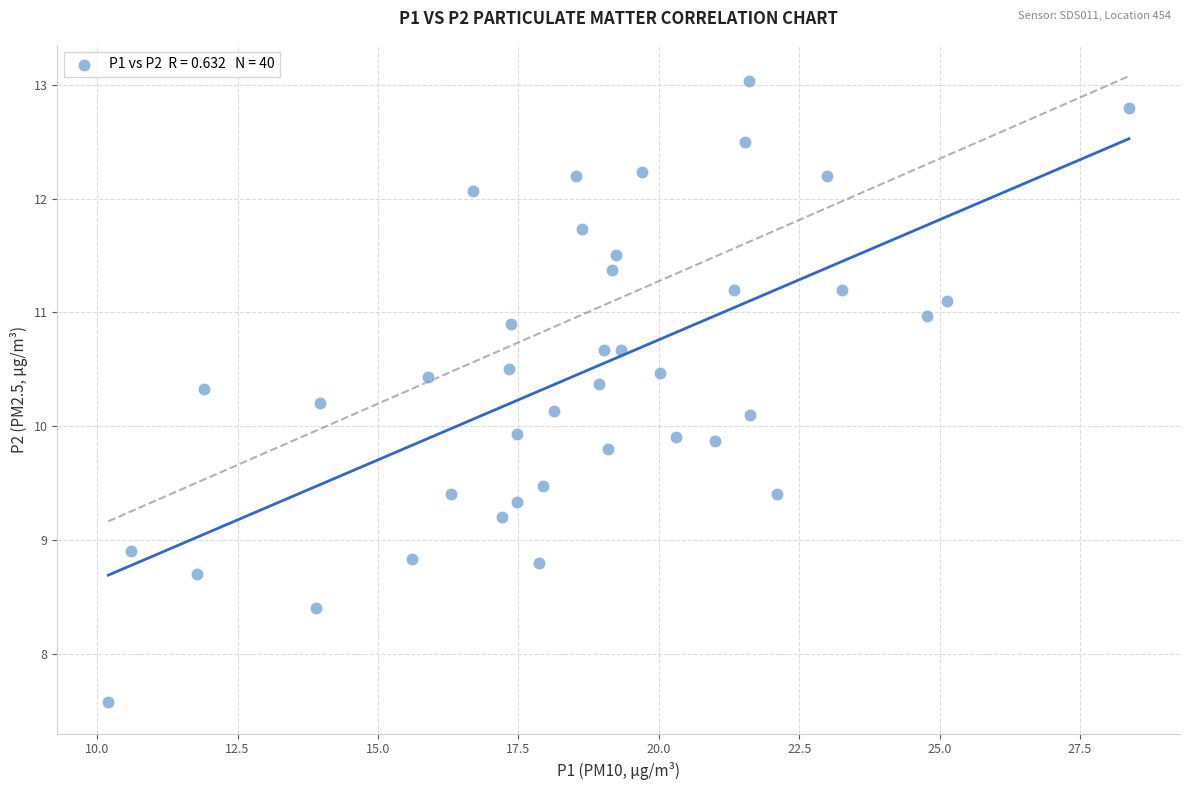

What is the range of X values (max minus min)?

18.2